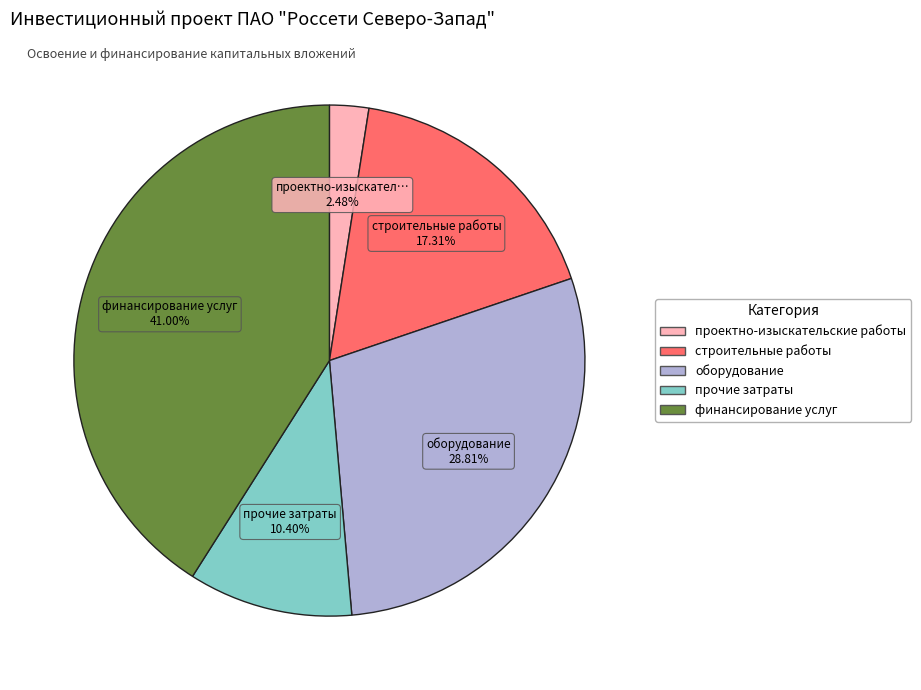

Is there any slice that represents more than half of the pie?

No